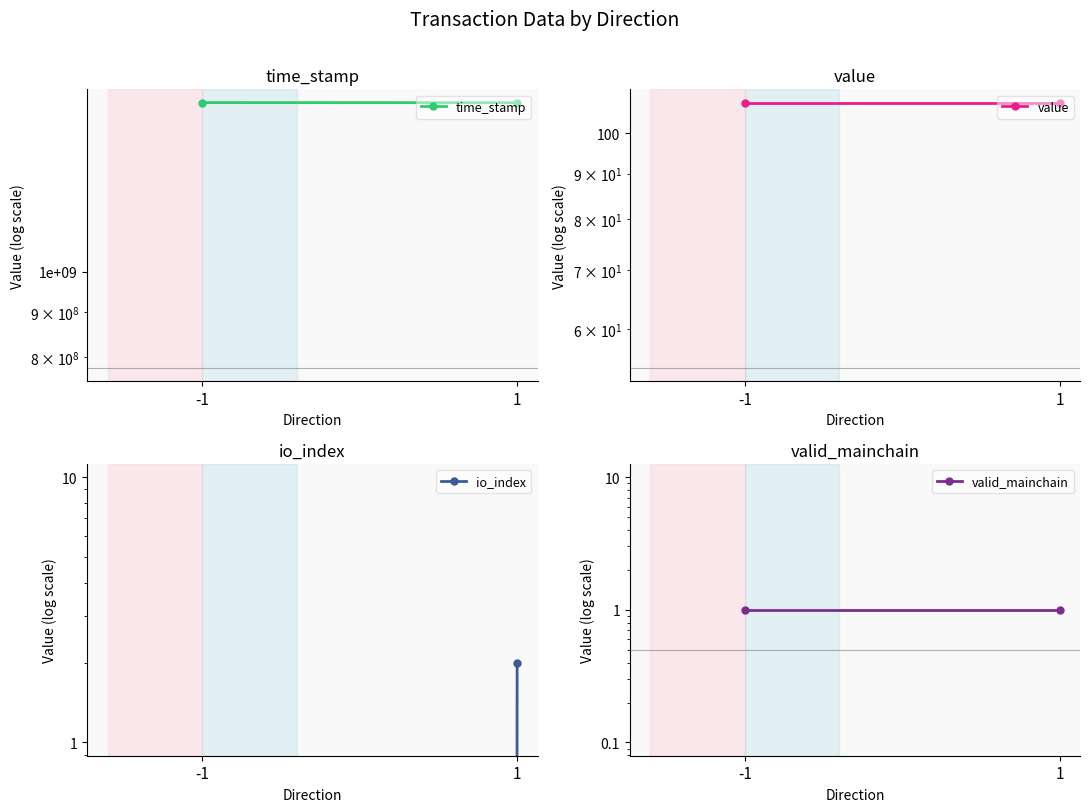

What is the average value of the io_index series?

1.0